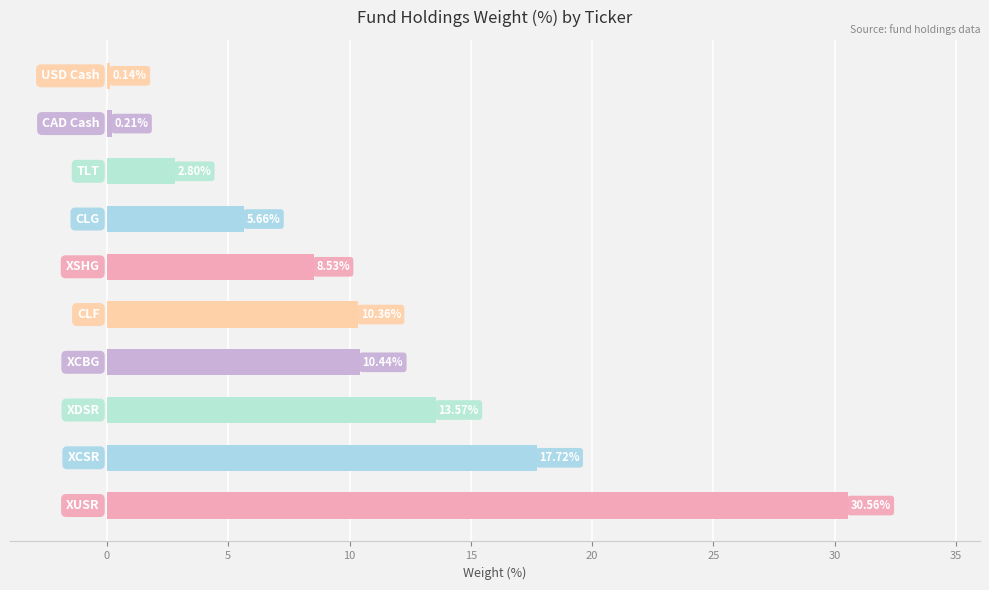

What is the average value?

10.0